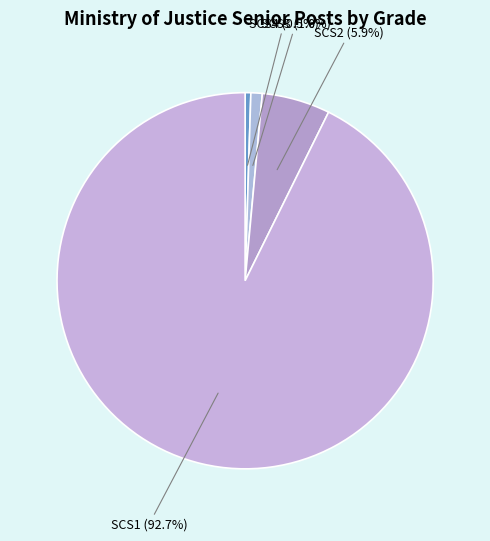

Which category has the biggest portion of the pie?

SCS1